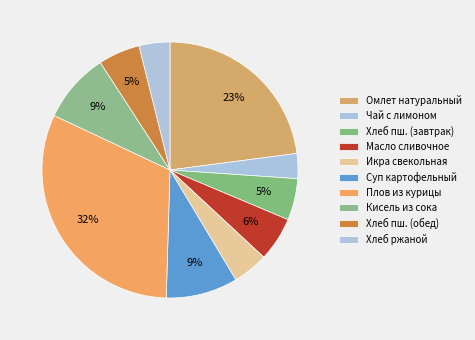

Which slice is the largest?

Плов из курицы